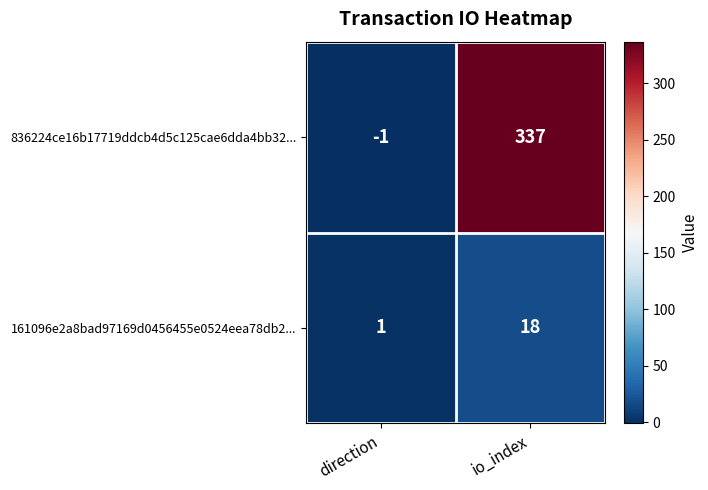

At which label is 836224ce16b17719ddcb4d5c125cae6dda4bb32... closest to 168?

direction